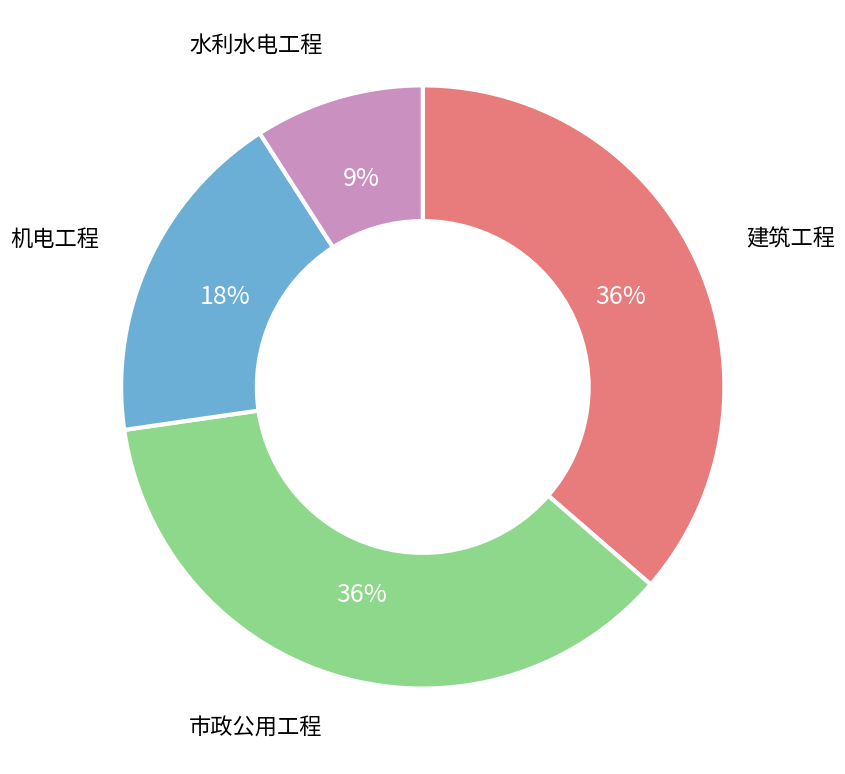

Is there any slice that represents more than half of the pie?

No